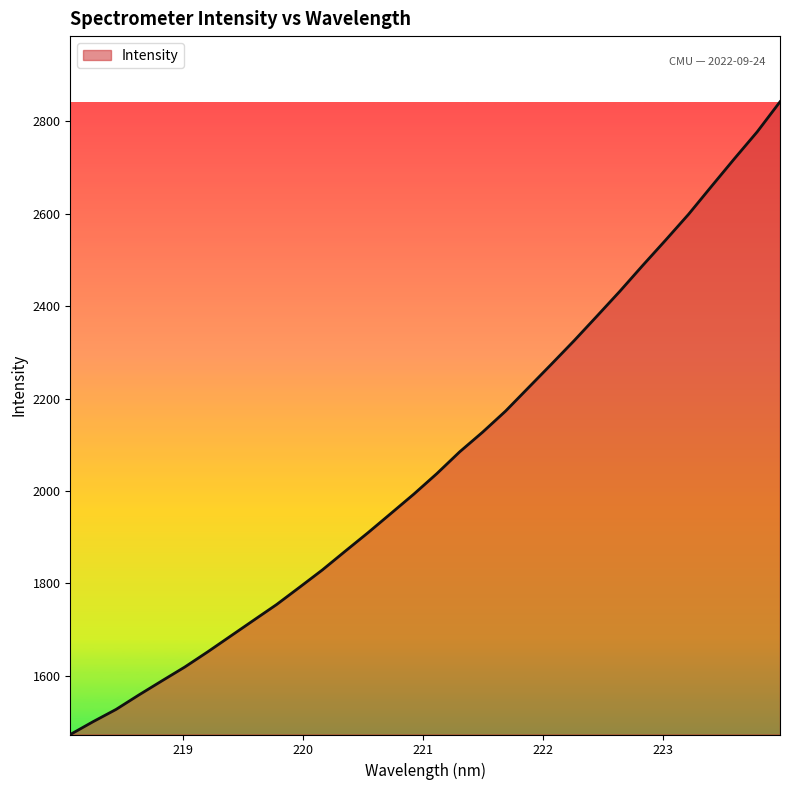

True or false: there are more than 0 points higher than both neighbors.

False